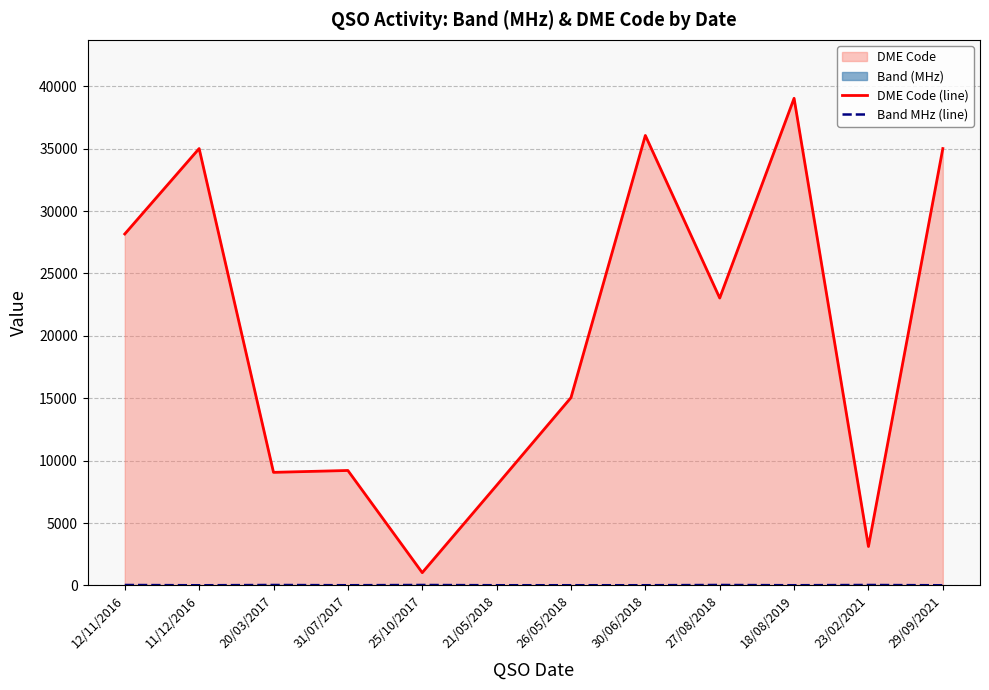

True or false: Band MHz (line) has a value of 40 at 23/02/2021.

True